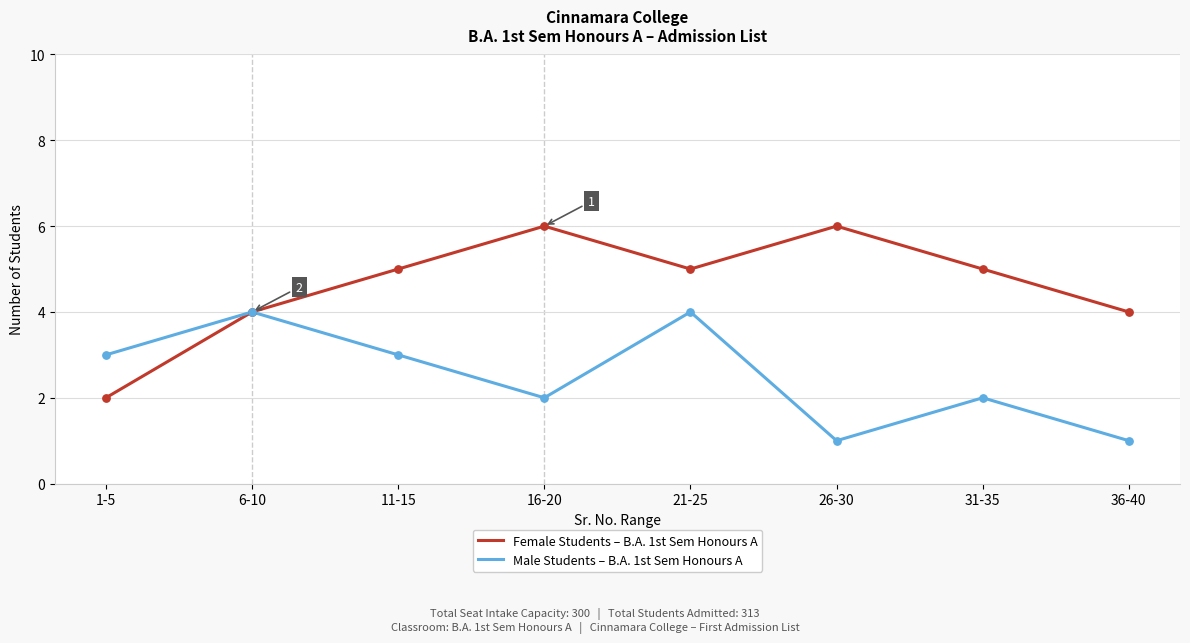

Which series changed the most between 1-5 and 31-35?

Female Students – B.A. 1st Sem Honours A